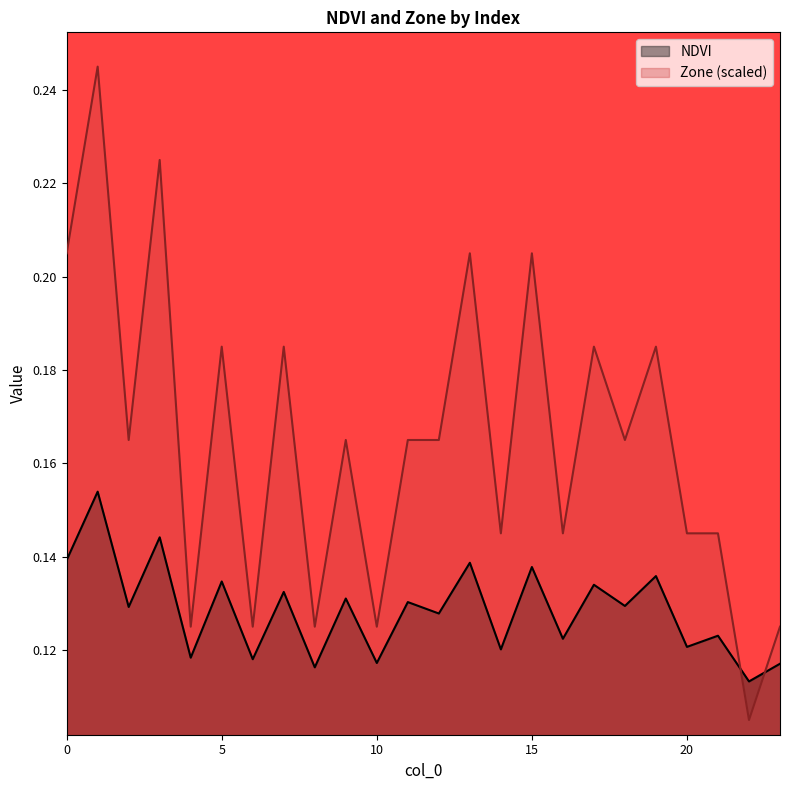

Between 9 and 23, which series saw the biggest shift?

Zone